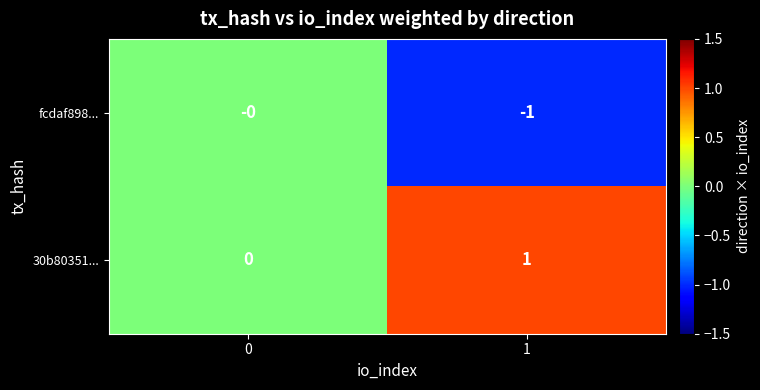

List the series in order of their overall mean, highest first.

30b80351..., fcdaf898...